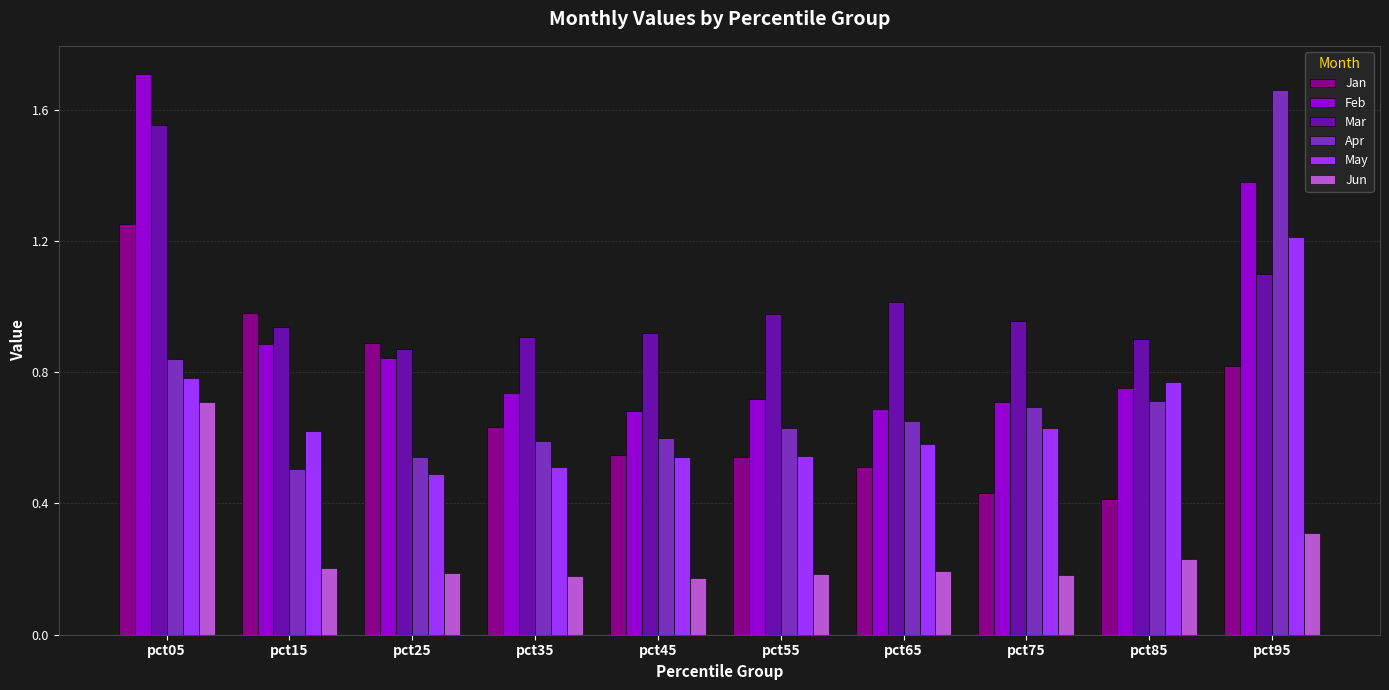

What is the average value of the Jun series?

0.3